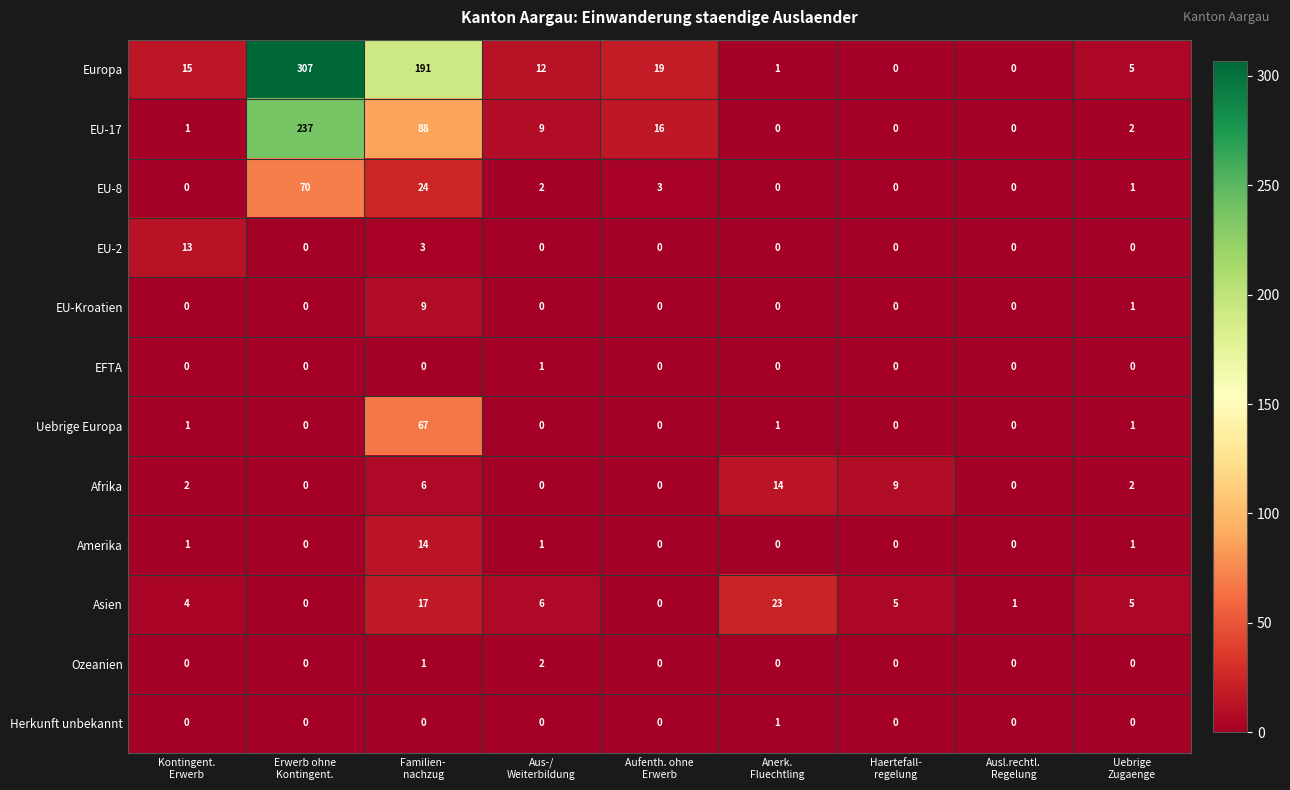

What is the sum of all EU-8 values?

100